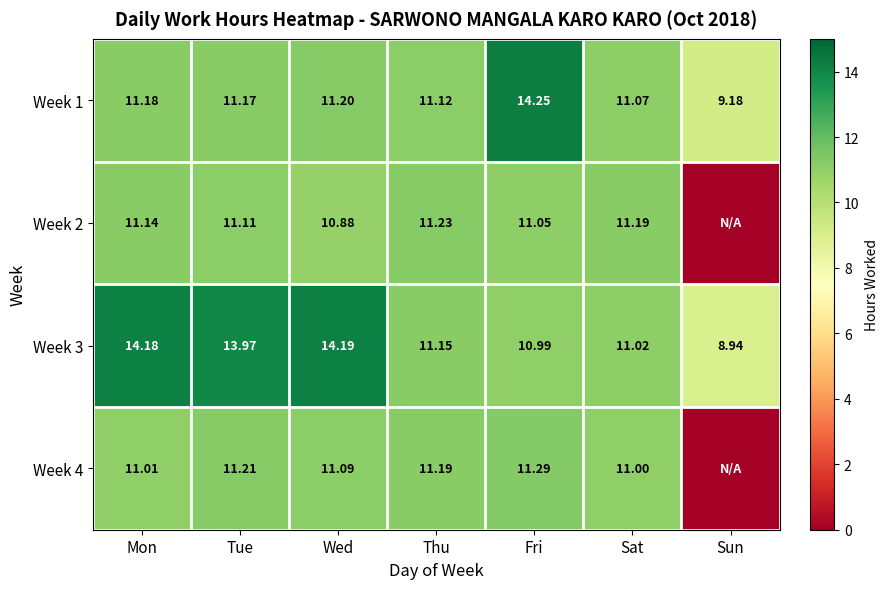

What is the difference between the Week 4 values at Wed and Thu?

0.1